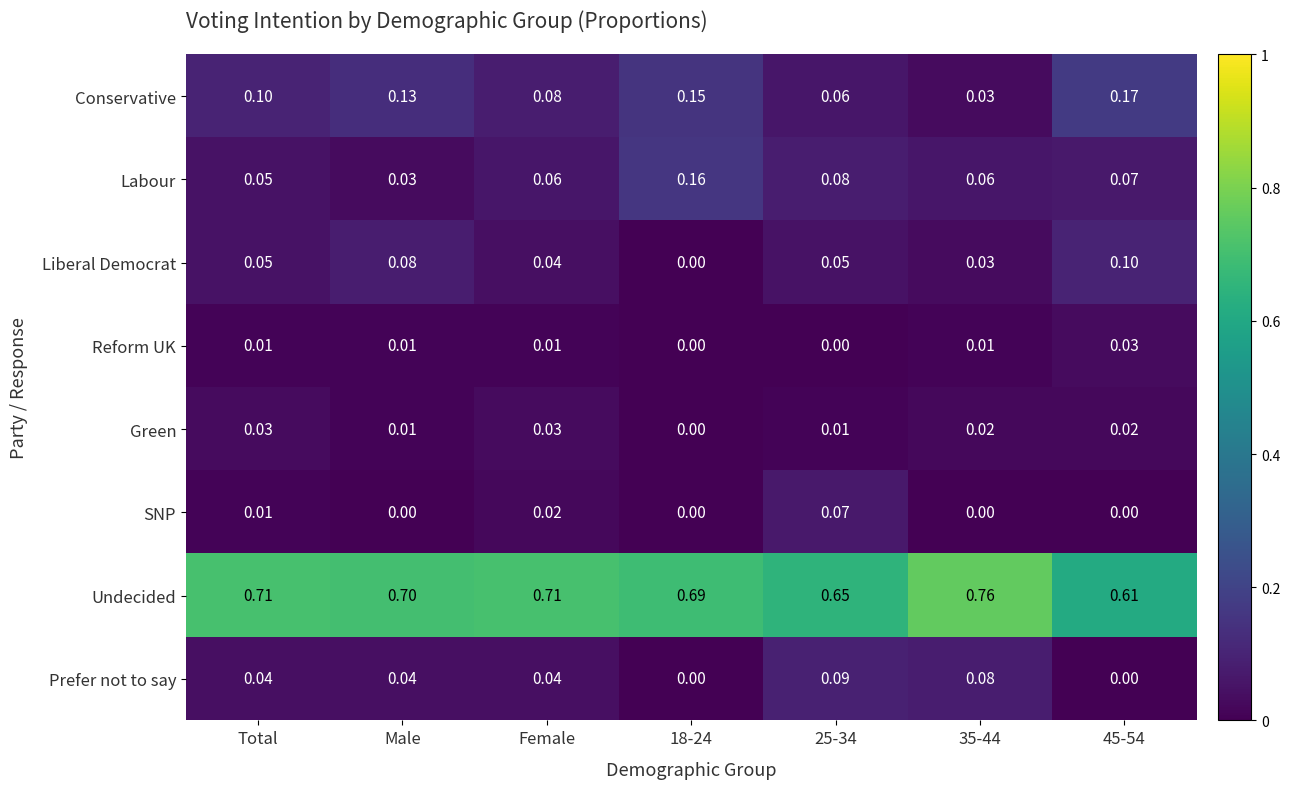

Is the value of SNP at Female greater than the value of Undecided at 18-24?

No